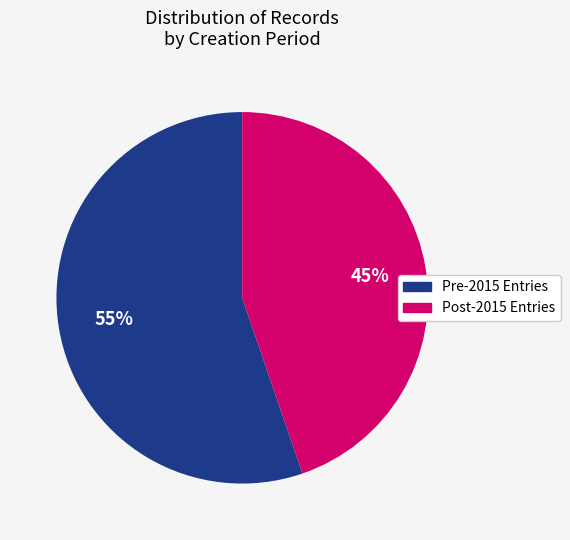

How many segments does this pie chart have?

2